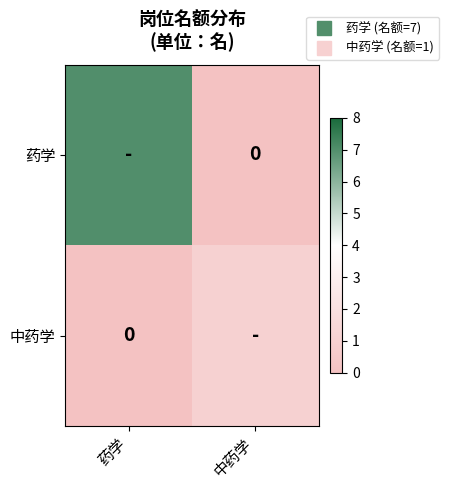

What is the difference between the highest and lowest values at 中药学?

1